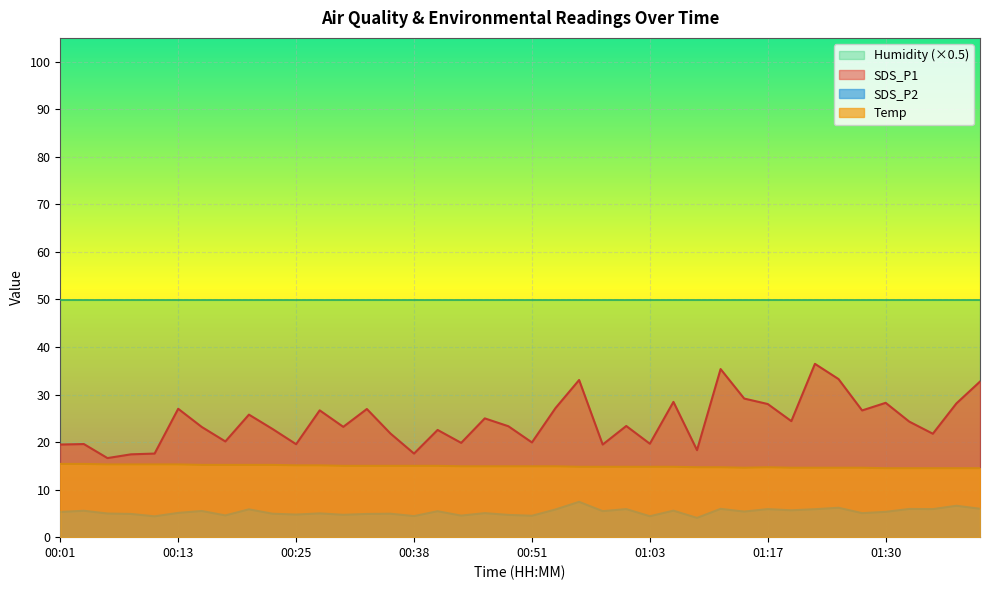

What is the label of the 7th point from the right?

01:25